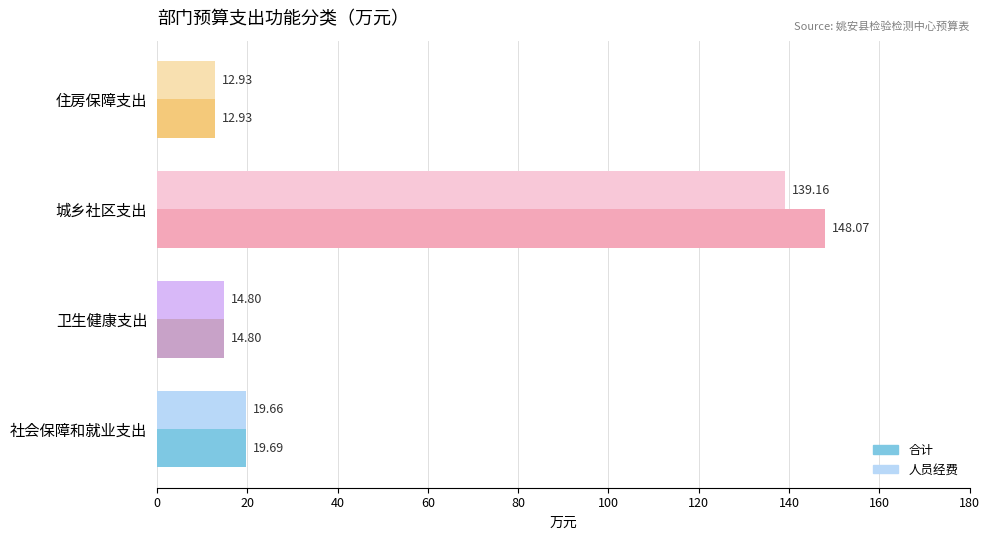

Which category has the lowest value in the 人员经费 series?

住房保障支出